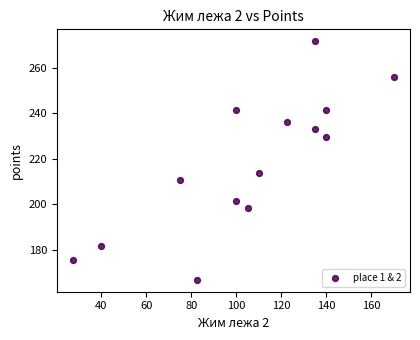

What Y value in the scatter plot is closest to 219?

213.8